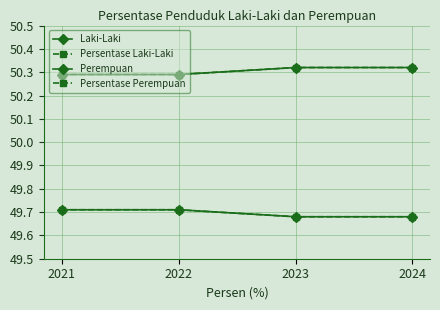

Is this an area chart (filled region under the line)?

No